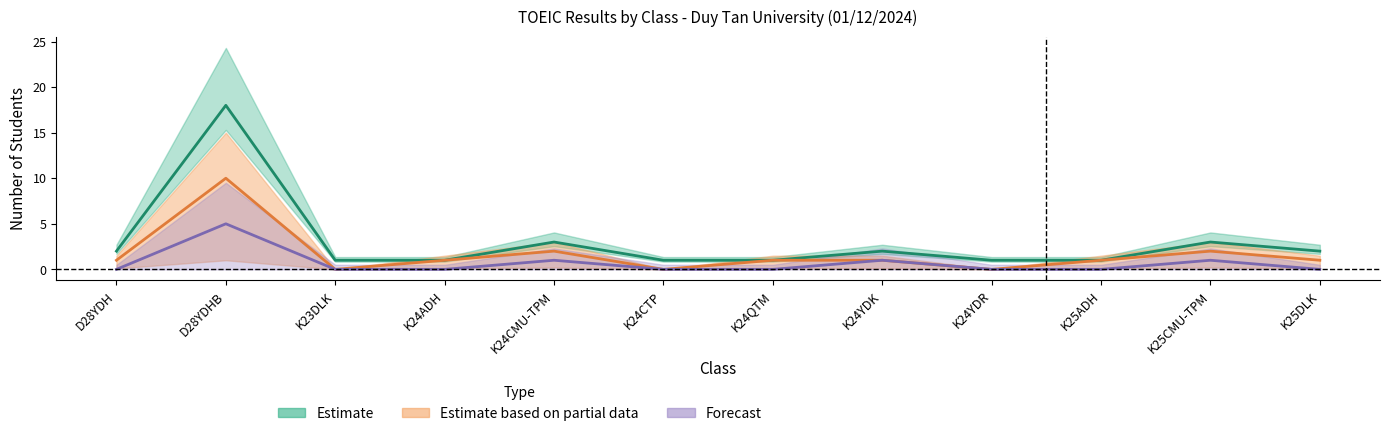

What is the label of the 6th point from the right?

K24QTM